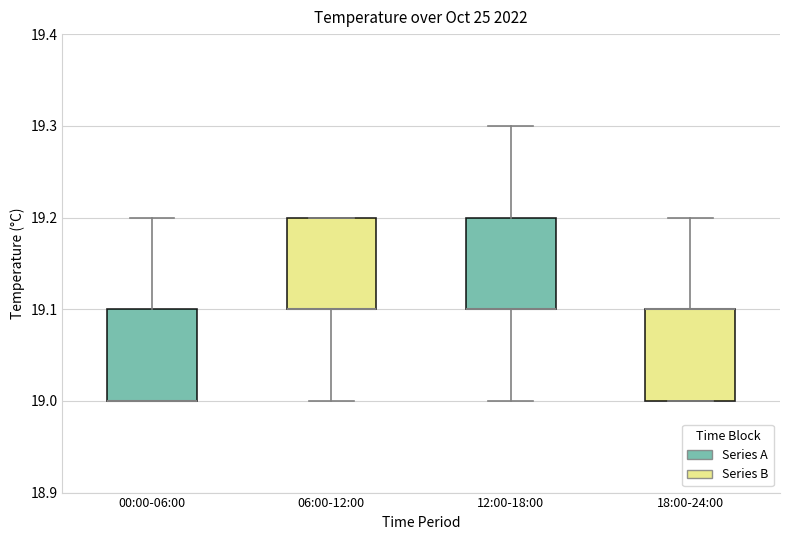

Where is the upper edge of the box for 06:00-12:00 on the y-axis? The values are not printed on the chart, so give them approximately, as read against the axis.

19.2